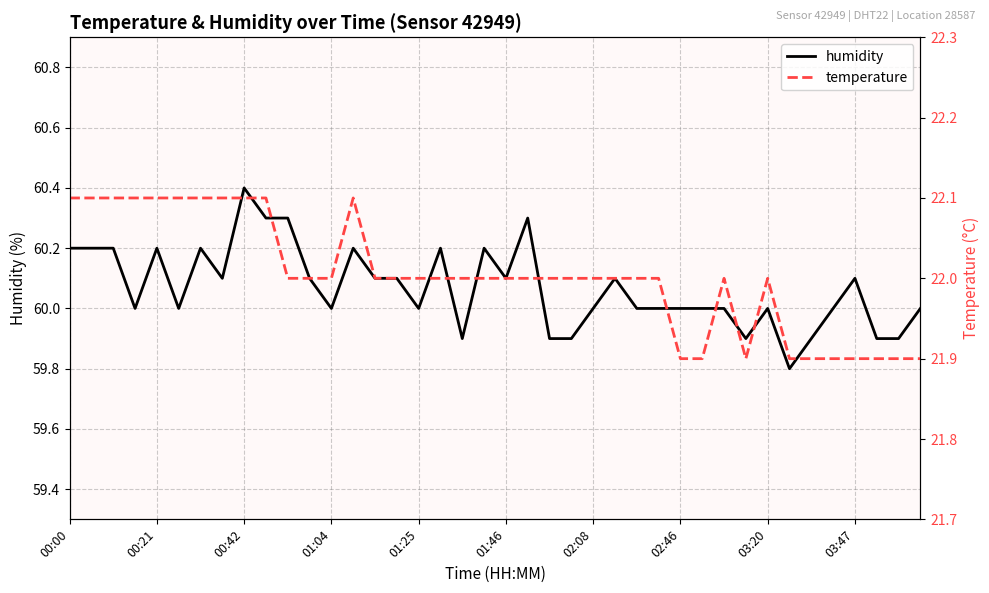

Count the number of categories in the chart.

40